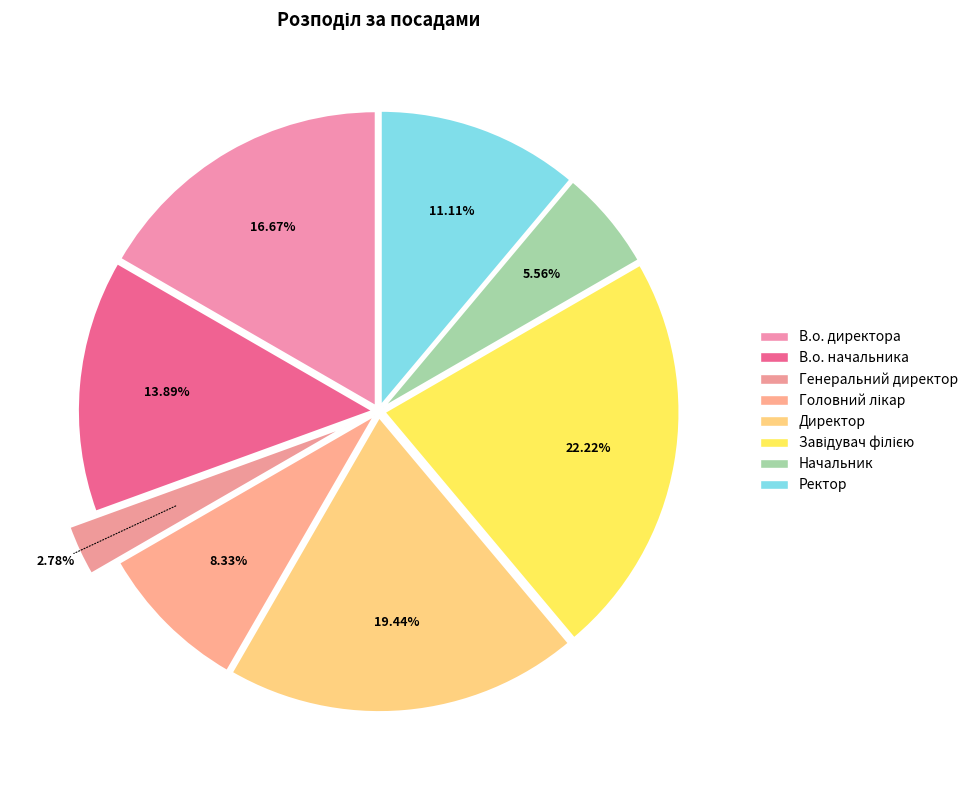

How many segments does this pie chart have?

8